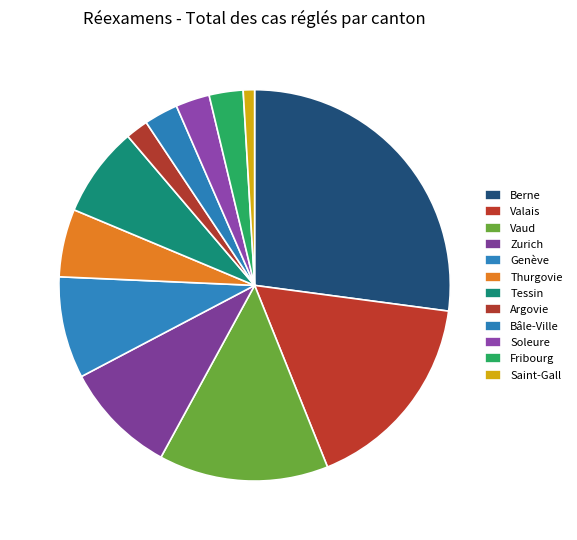

What is the change in value from Genève to Saint-Gall?

-8